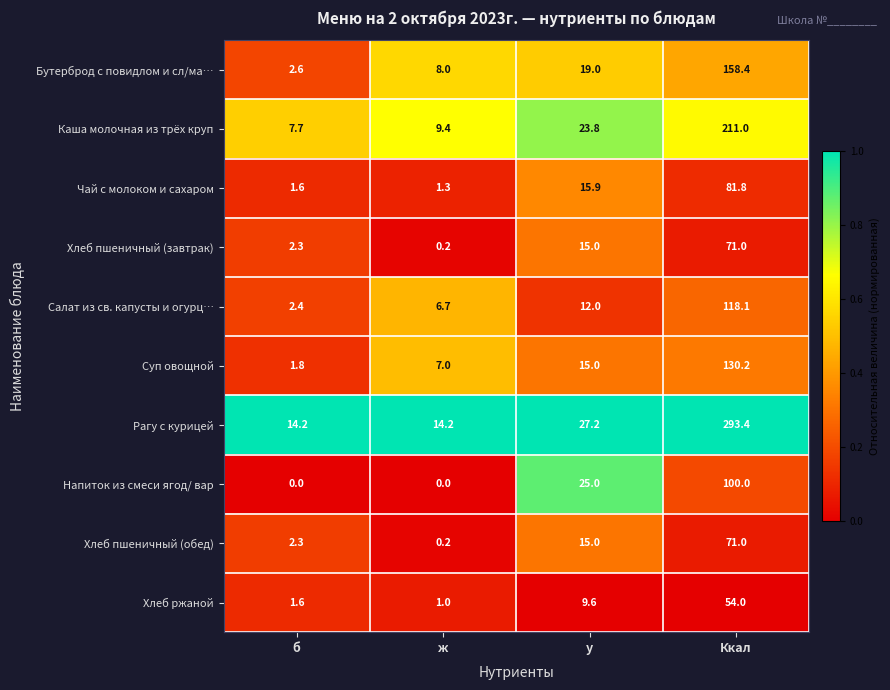

At which category is the sum across all series the highest?

Ккал